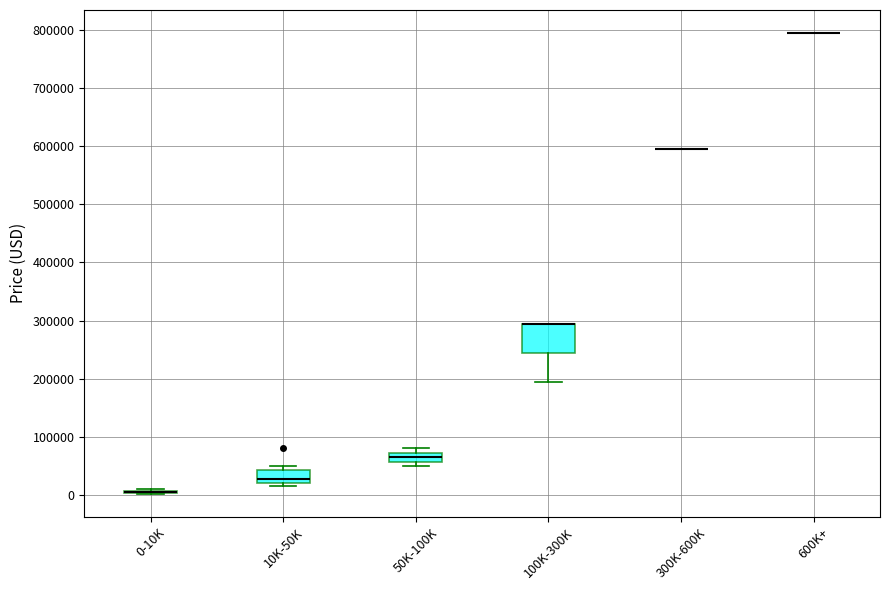

Reading left to right, transcribe this box plot: for each box, give where its median line is, the range the box spans, and where its two whiskers end, as read against the y-axis. The values are not printed on the chart, so give them approximately, as read against the axis.

0-10K: box collapsed to a line at 0, whiskers 0 to 10000
10K-50K: median 30000, box 20000 to 40000, whiskers 10000 to 50000
50K-100K: median 60000 (inside the box), box 60000 to 70000, whiskers 50000 to 80000
100K-300K: median 290000 (drawn on the box's upper edge), box 240000 to 290000, whiskers 190000 to 290000
300K-600K: box collapsed to a line at 590000, whiskers 590000 to 590000
600K+: box collapsed to a line at 790000, whiskers 790000 to 790000